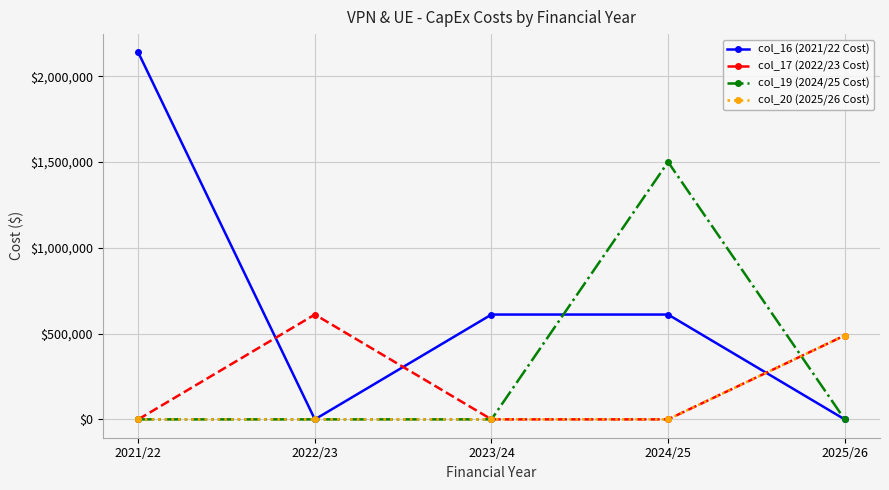

Is this an area chart (filled region under the line)?

No